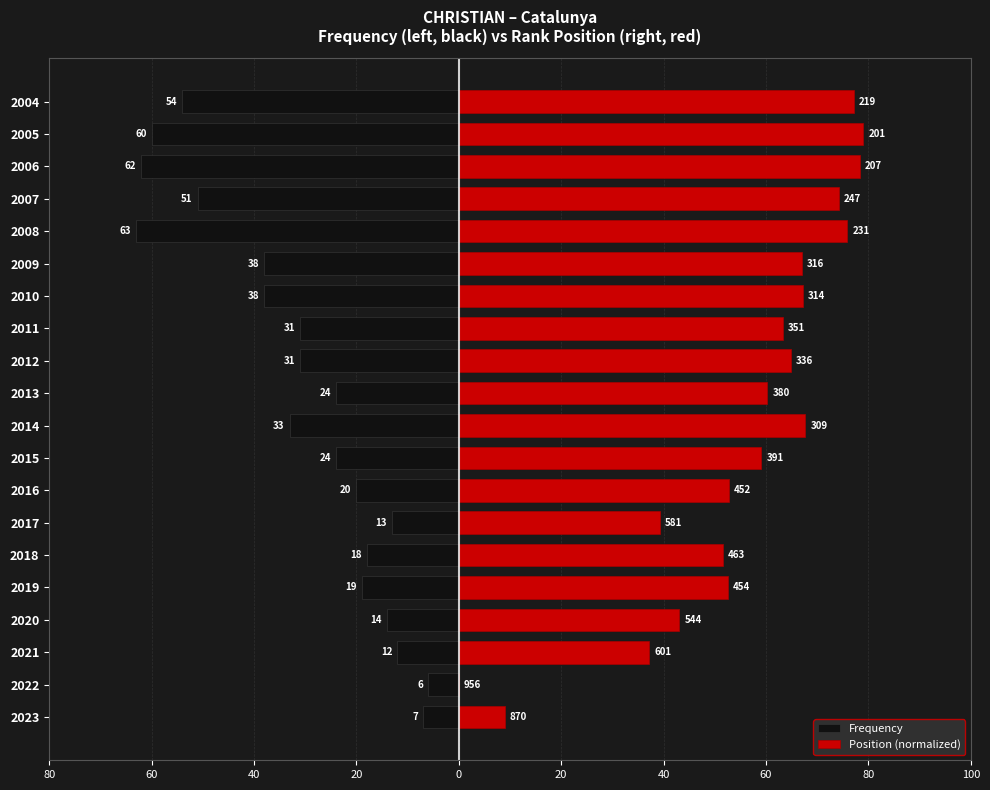

The value of Frequency at 2020 is -7.3. True or false?

False